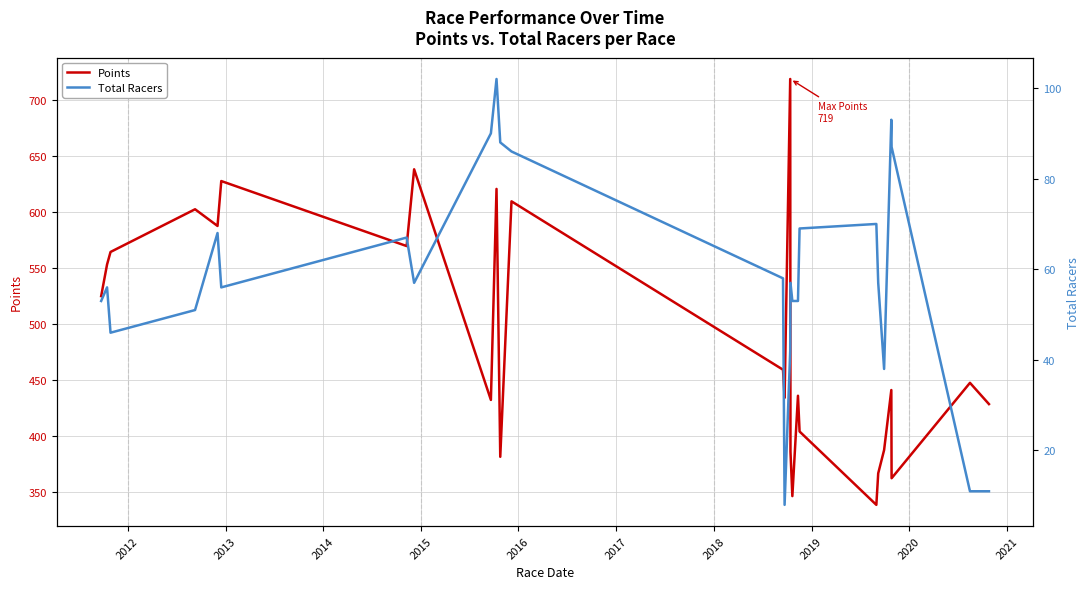

In Total Racers, how many points are lower than both neighbors (excluding endpoints)?

5